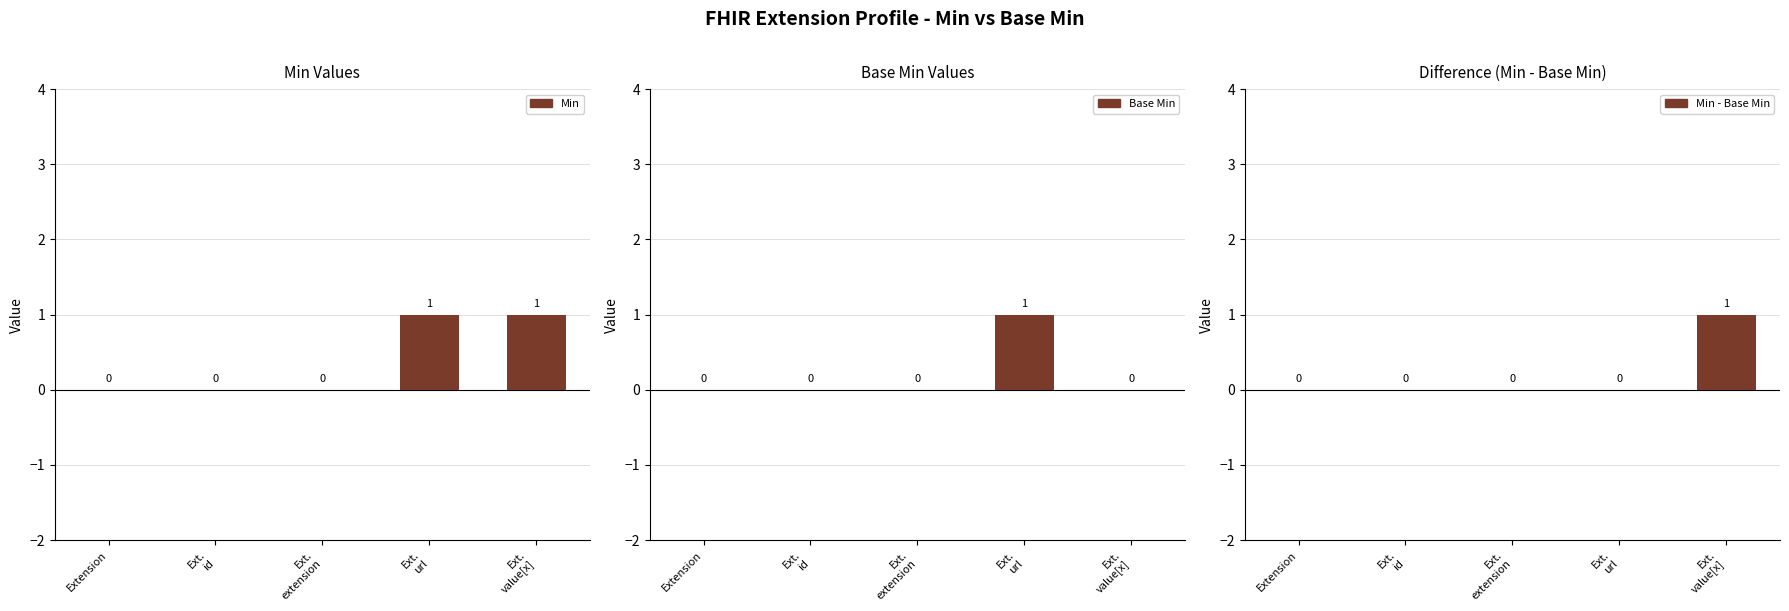

How many groups of bars are there?

5